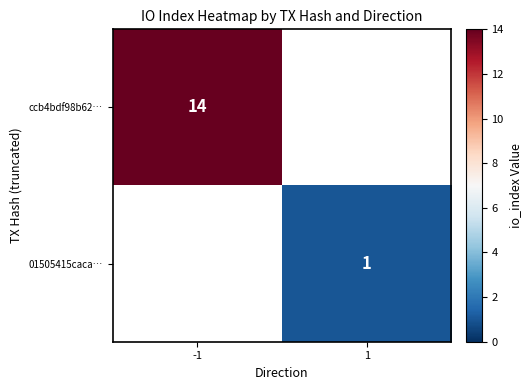

The value of ccb4bdf98b62… at -1 is 23. True or false?

False